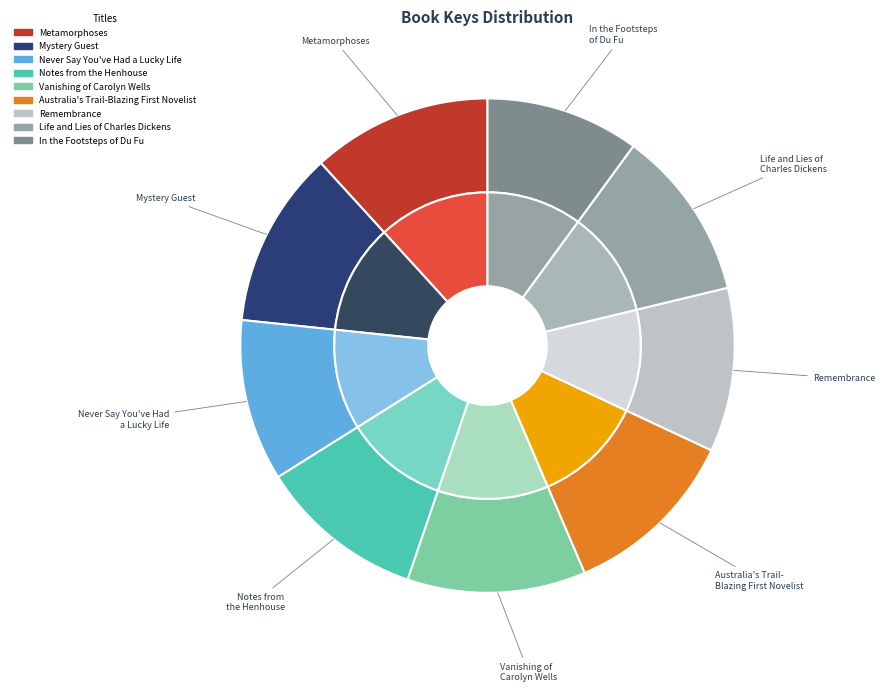

Is the sum of Metamorphoses and Life and Lies of Charles Dickens greater than half?

No